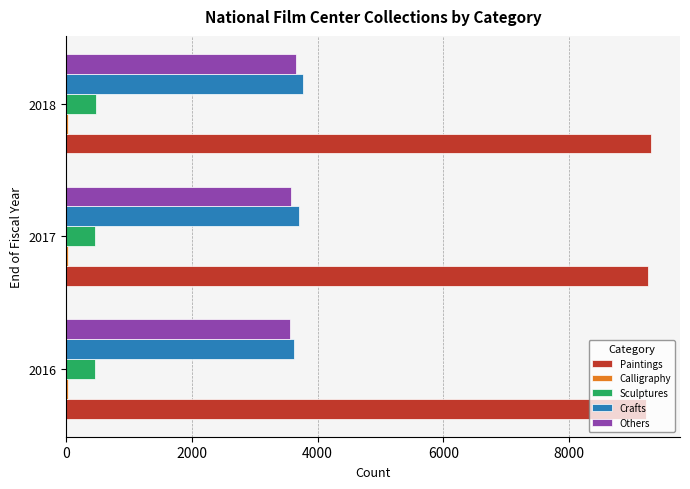

Is the value of Others at 2017 greater than the value of Sculptures at 2017?

Yes